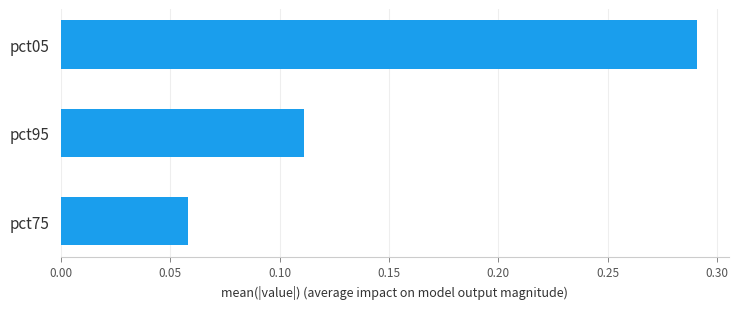

Does the chart contain stacked bars?

No